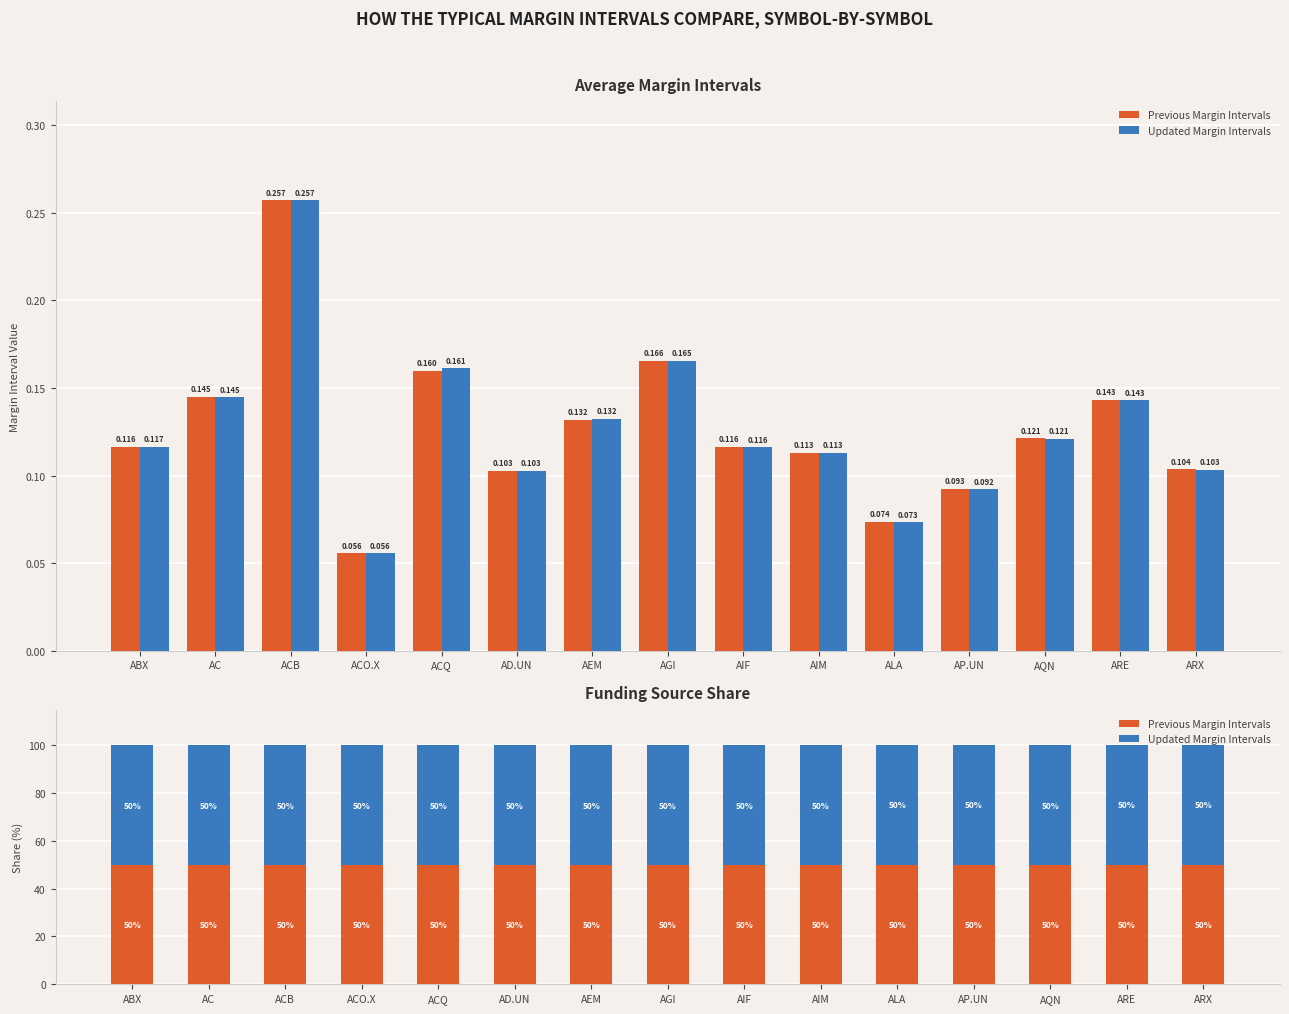

Between ACO.X and ALA, which series saw the biggest shift?

Previous Margin Intervals